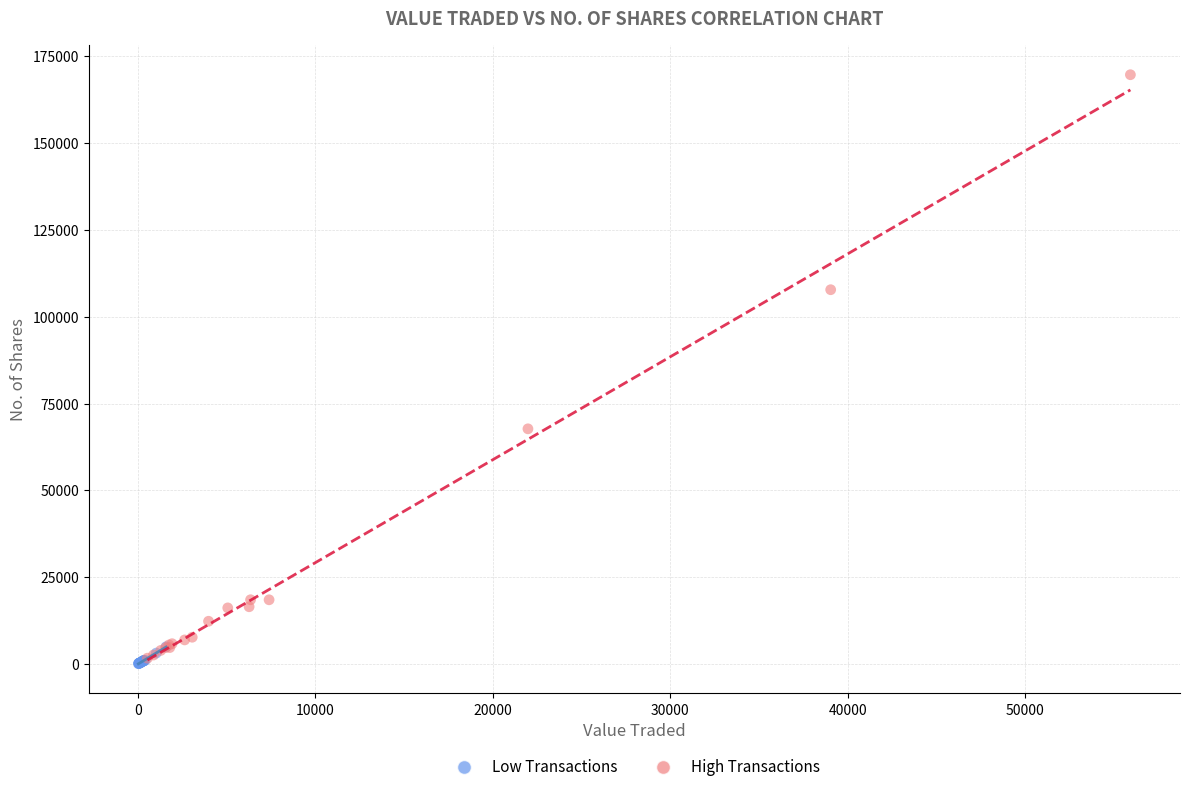

Which series has the widest spread of Y values?

High Transactions